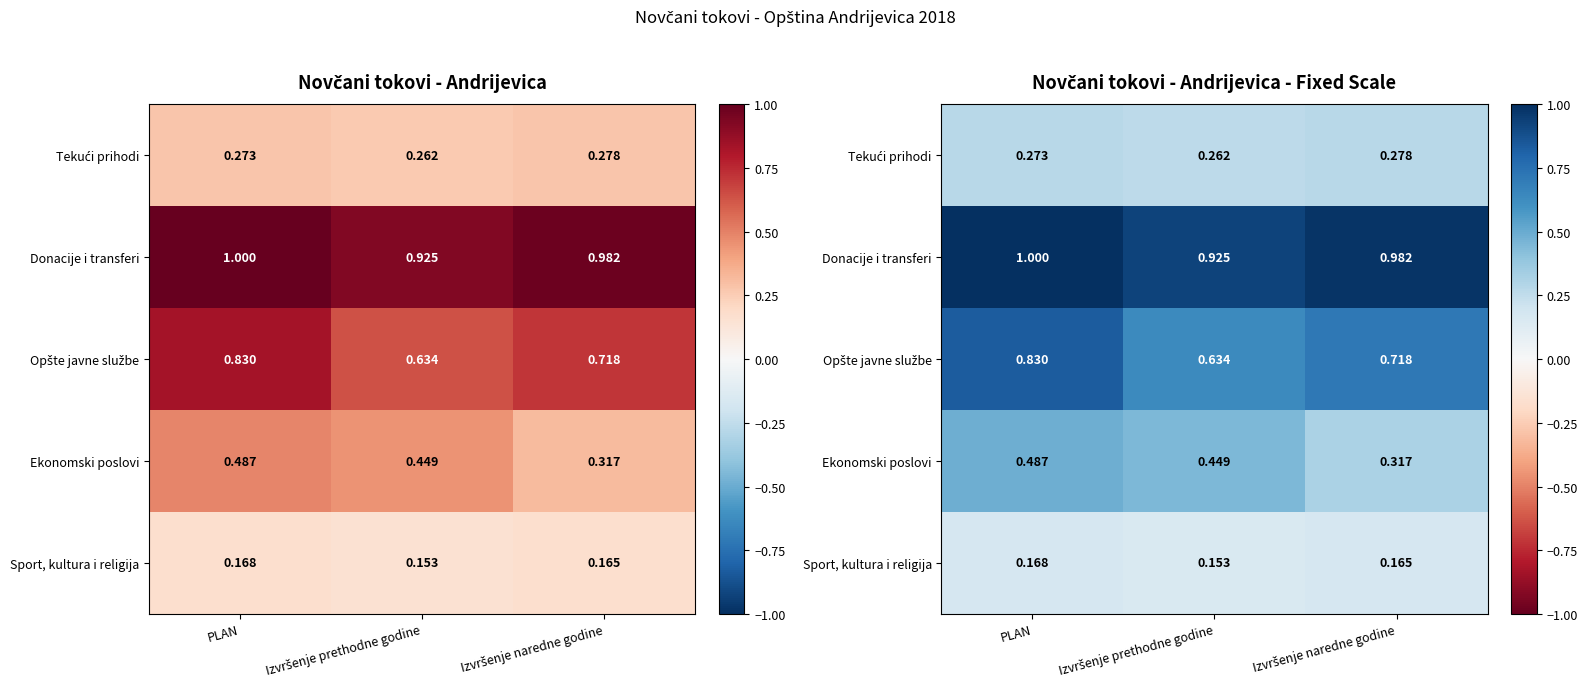

Read the Ekonomski poslovi value at Izvršenje naredne godine.

0.3